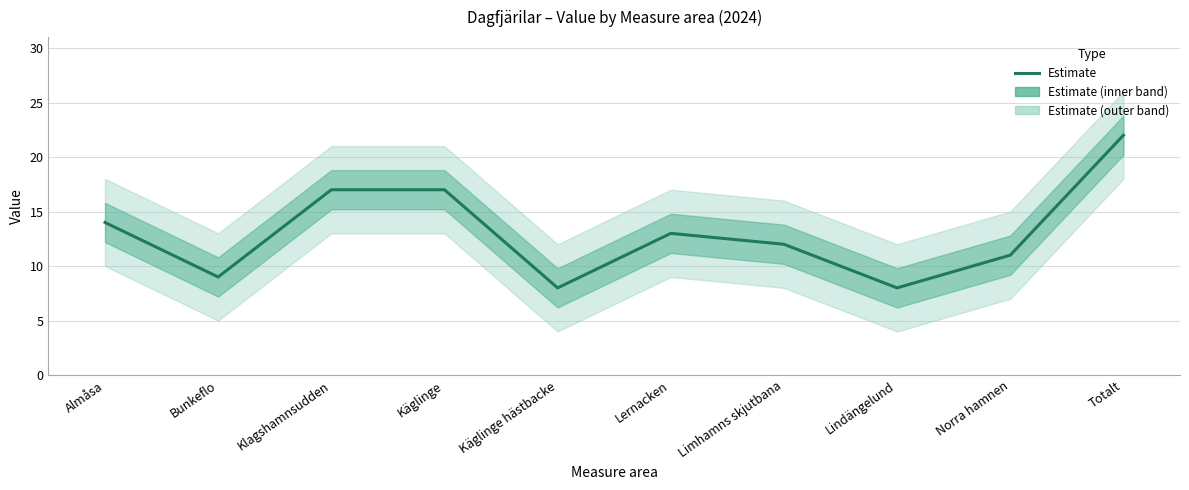

How many data points are less than 13?

5